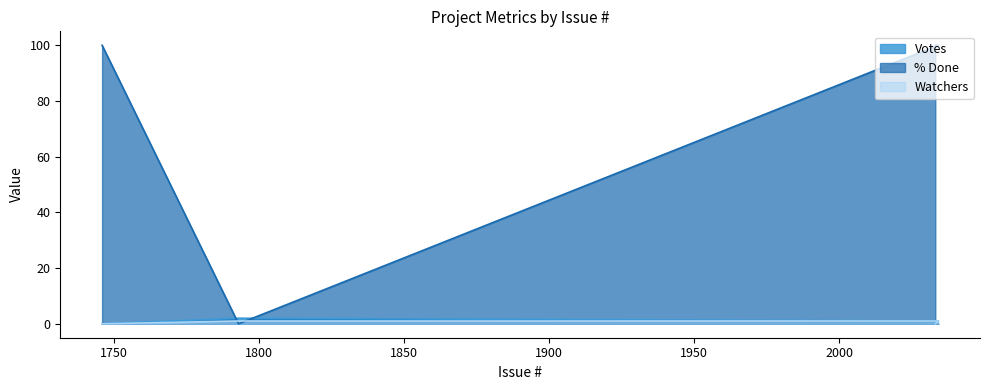

What position from the right is 1793?

2